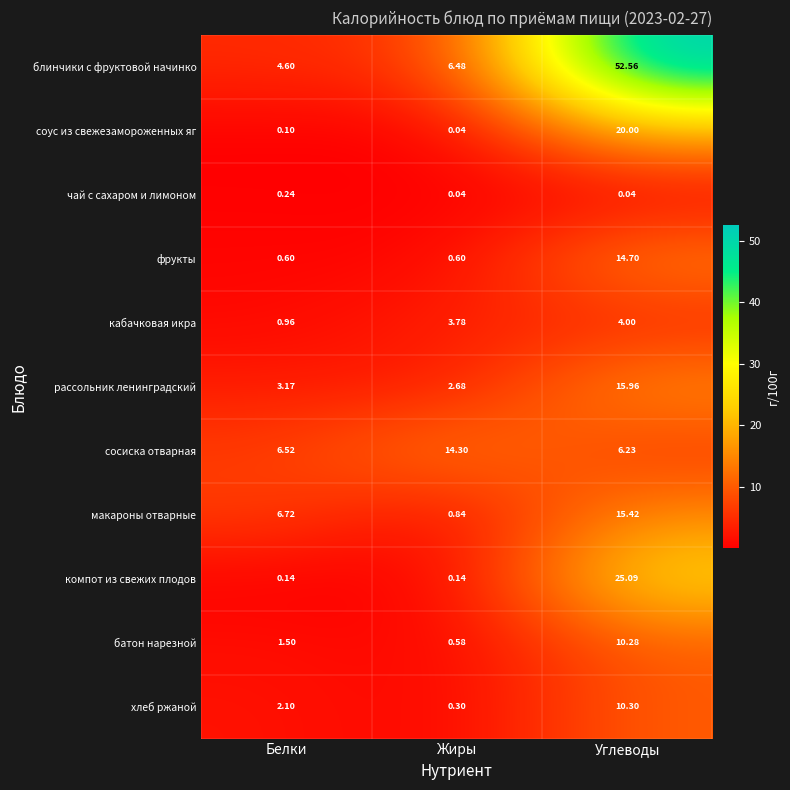

Rank the series at Углеводы from lowest to highest value.

чай с сахаром и лимоном, кабачковая икра, сосиска отварная, батон нарезной, хлеб ржаной, фрукты, макароны отварные, рассольник ленинградский, соус из свежезамороженных яг, компот из свежих плодов, блинчики с фруктовой начинко